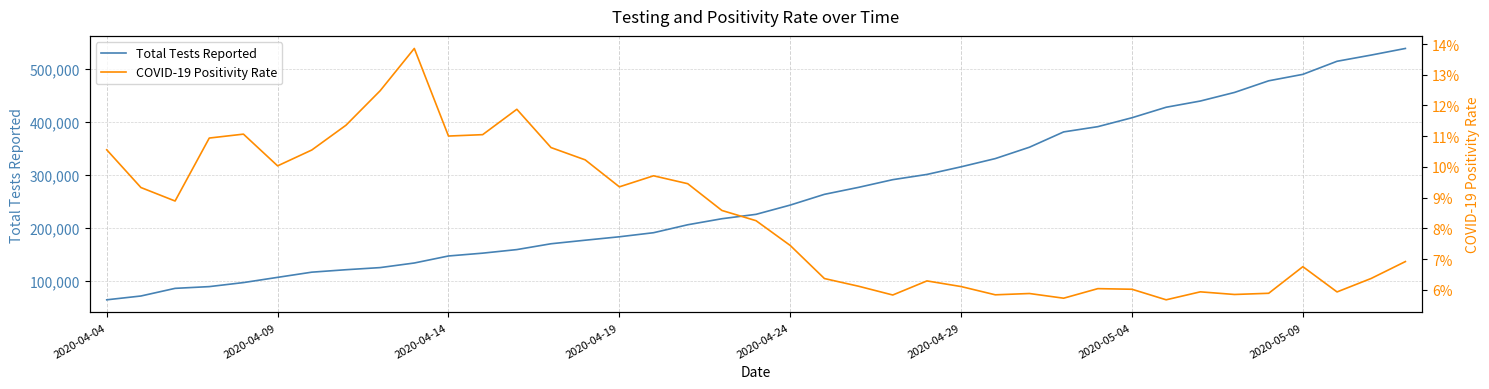

What is the maximum value for Total Tests Reported?

538172